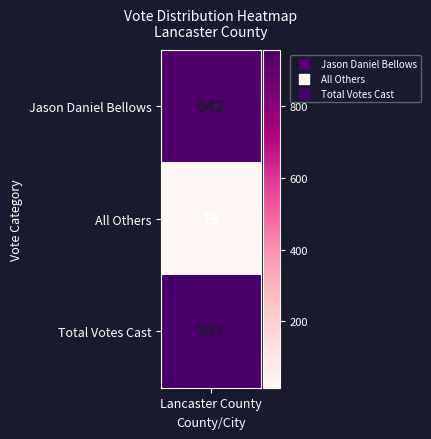

What is the sum of the values at 0 and 2?

1899